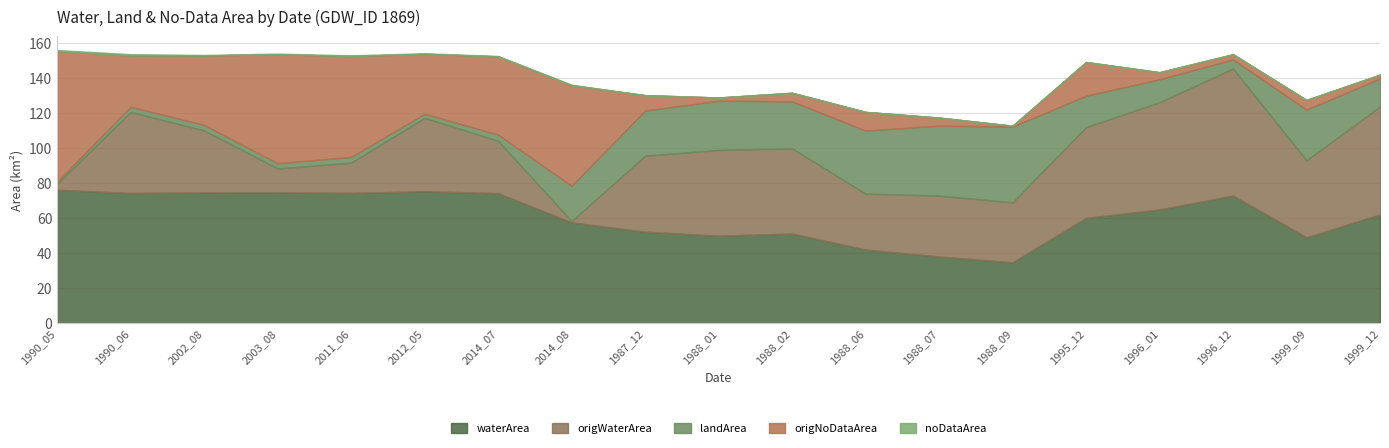

Which series has the largest total across all categories?

waterArea